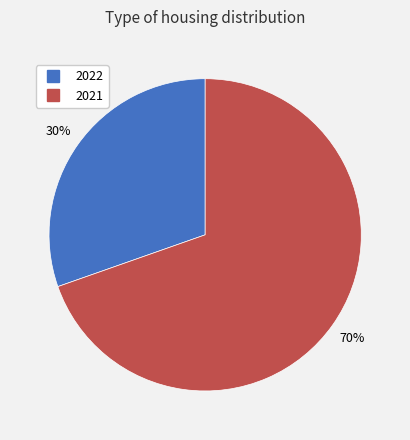

Is the sum of 2021 and 2022 greater than half?

Yes